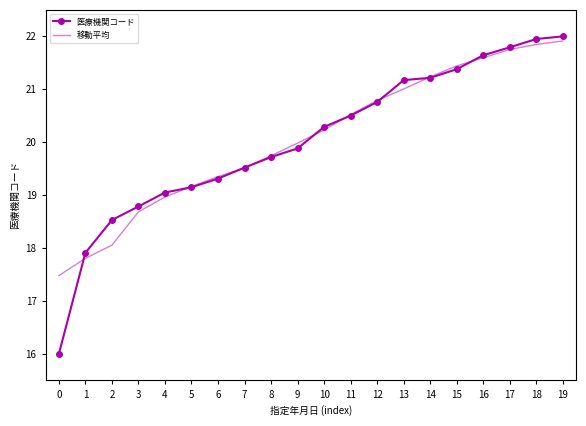

What is the difference between the maximum and minimum values in the 医療機関コード series?

6.0